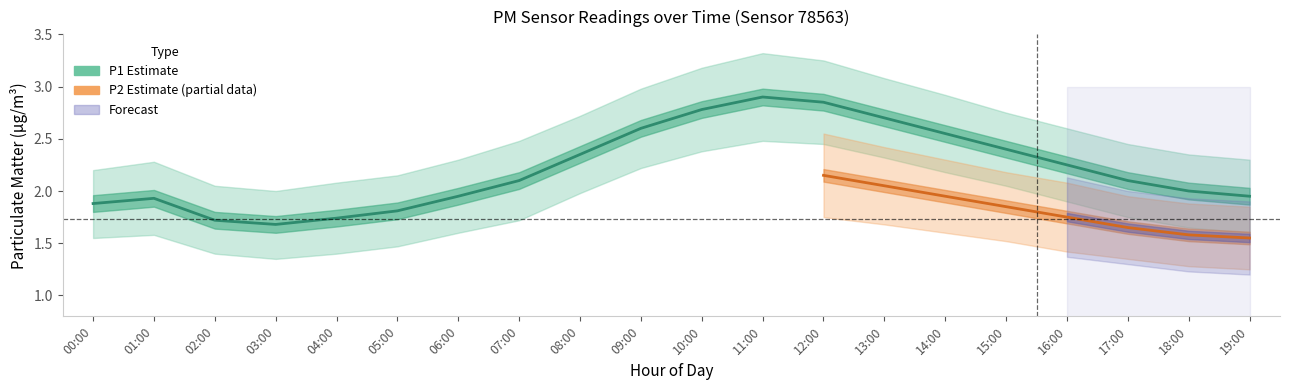

What is the label of the 11th point from the right?

09:00